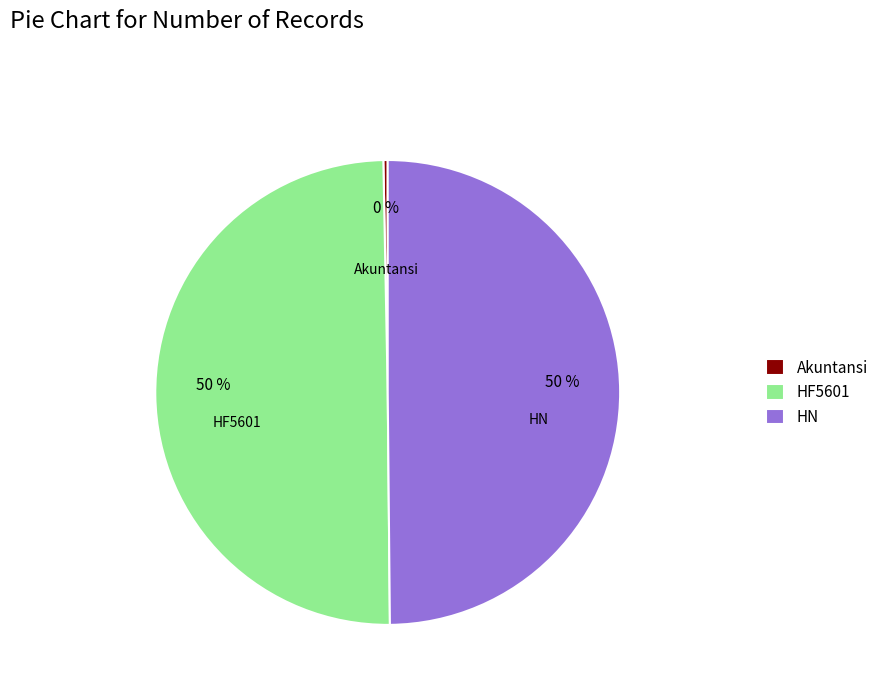

Does Akuntansi account for over 50% of the chart?

No